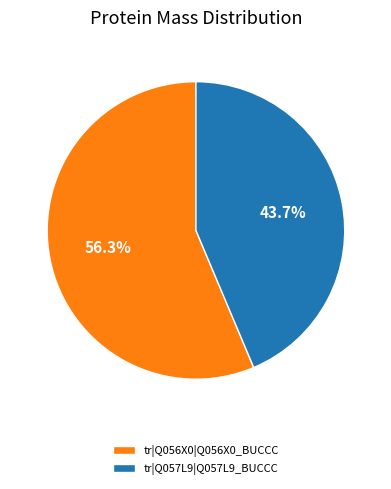

How many slices are in this pie chart?

2